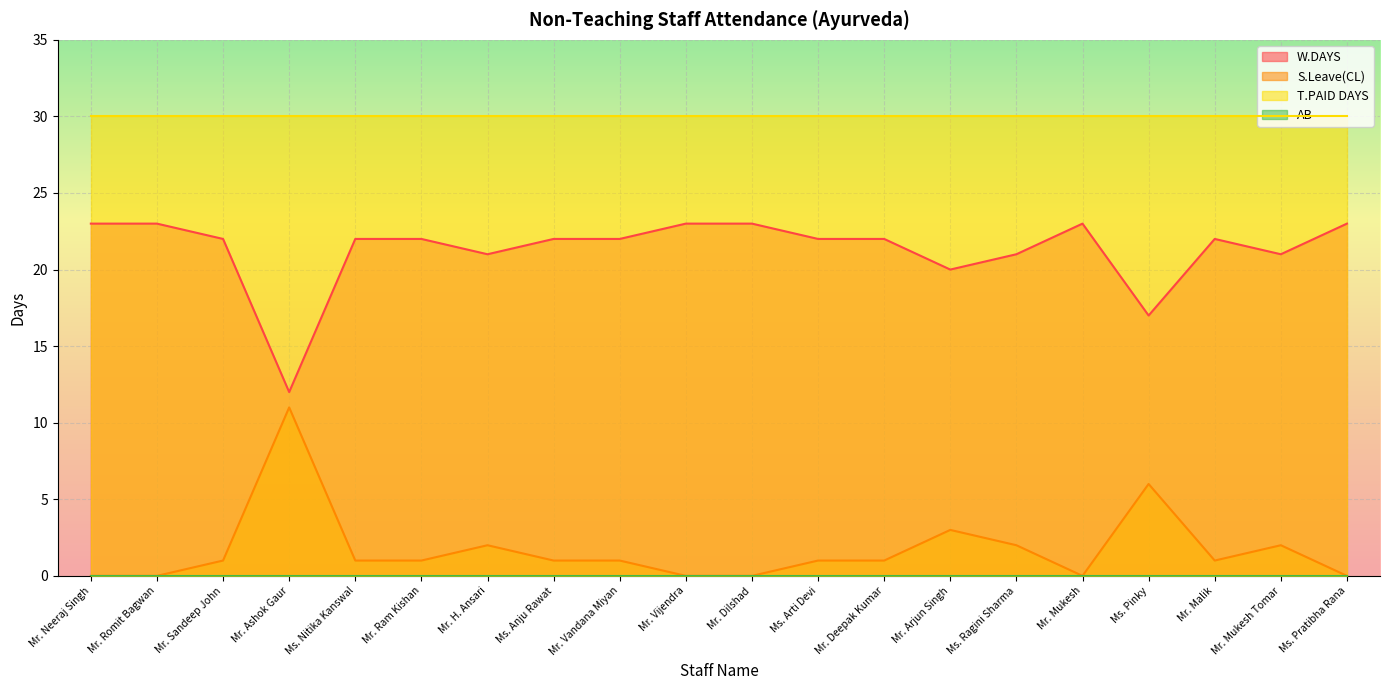

True or false: S.Leave(CL) and W.DAYS cross at least once.

False